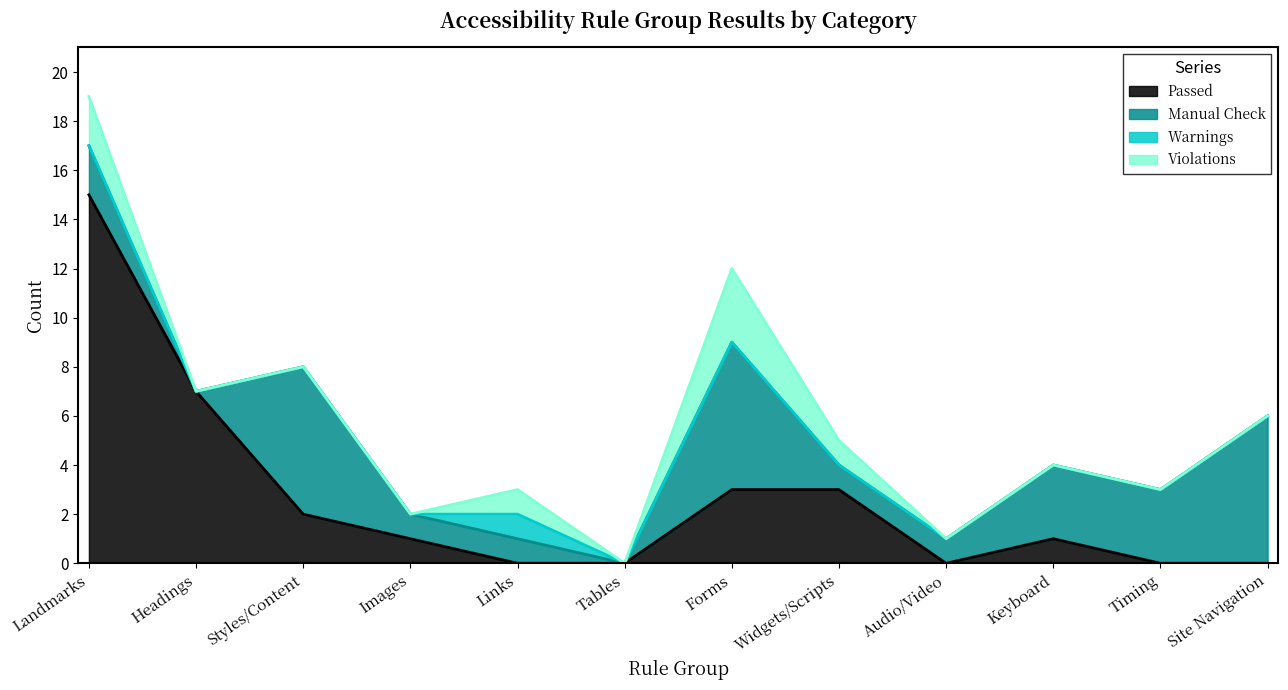

What is the greatest value displayed?

15